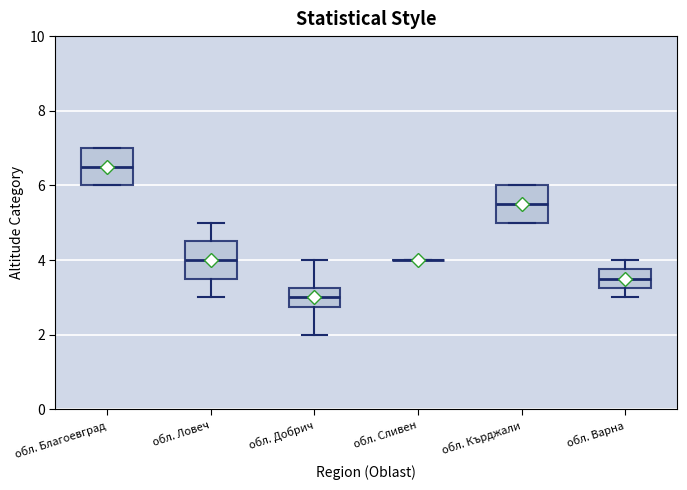

Reading left to right, read every box against the y-axis: the position of its median line, the range the box covers, and the ends of its whiskers. The values are not printed on the chart, so give them approximately, as read against the axis.

обл. Благоевград: median 6.6, box 6.0 to 7.0, whiskers 6.0 to 7.0
обл. Ловеч: median 4.0, box 3.6 to 4.6, whiskers 3.0 to 5.0
обл. Добрич: median 3.0, box 2.8 to 3.2, whiskers 2.0 to 4.0
обл. Сливен: box collapsed to a line at 4.0, whiskers 4.0 to 4.0
обл. Кърджали: median 5.6, box 5.0 to 6.0, whiskers 5.0 to 6.0
обл. Варна: median 3.6, box 3.2 to 3.8, whiskers 3.0 to 4.0